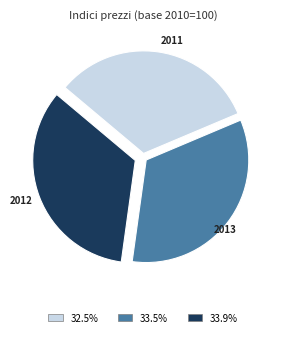

How many slices are in this pie chart?

3